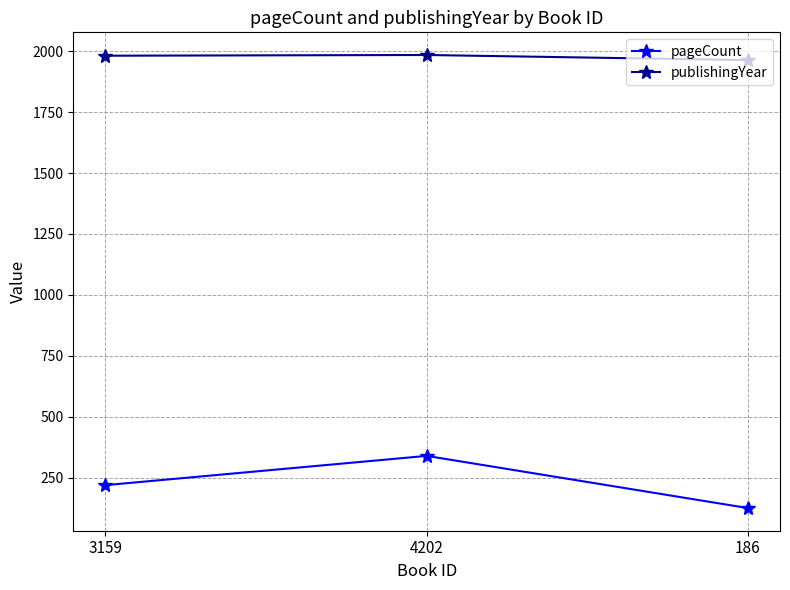

The value of publishingYear at 3159 is 3431. True or false?

False